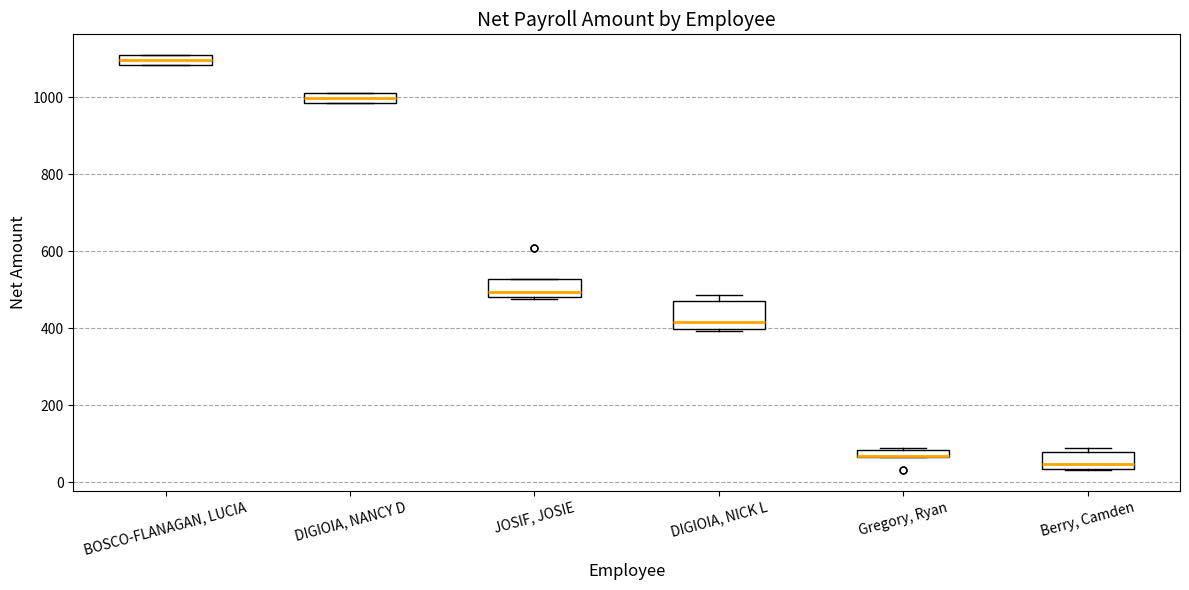

Where is the lower edge of the box for DIGIOIA, NICK L on the y-axis? The values are not printed on the chart, so give them approximately, as read against the axis.

400